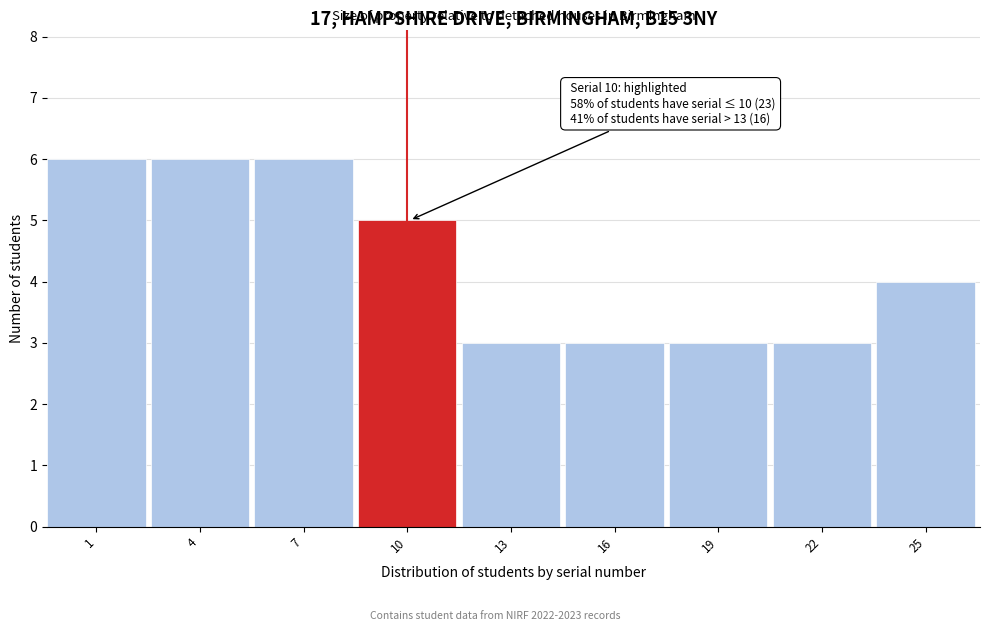

Reading right to left, what are all the values shown in this chart?

4	3	3	3	3	5	6	6	6